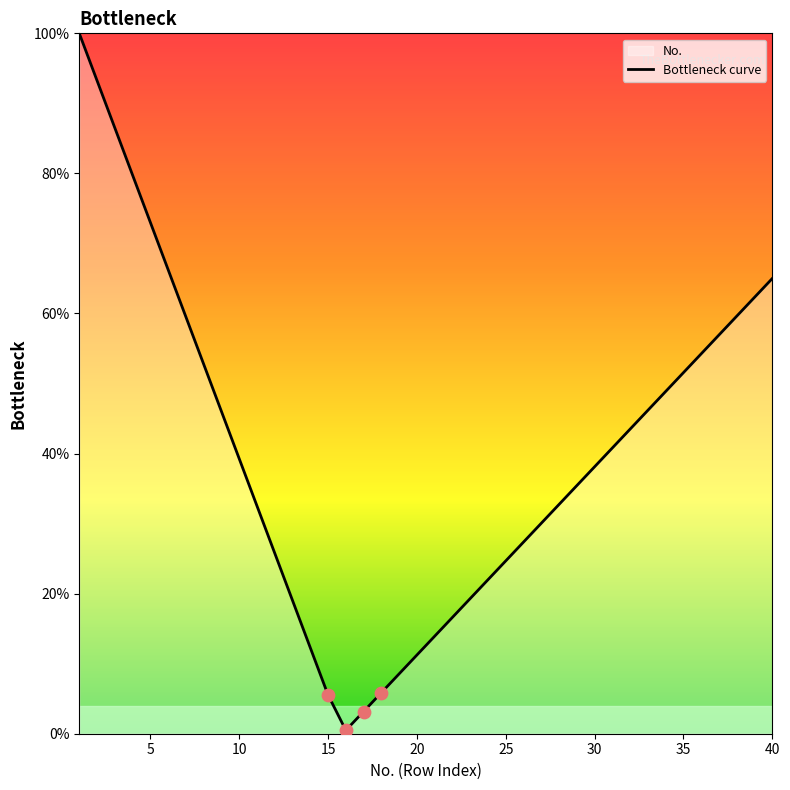

What is the difference between the maximum and minimum values?

99.5